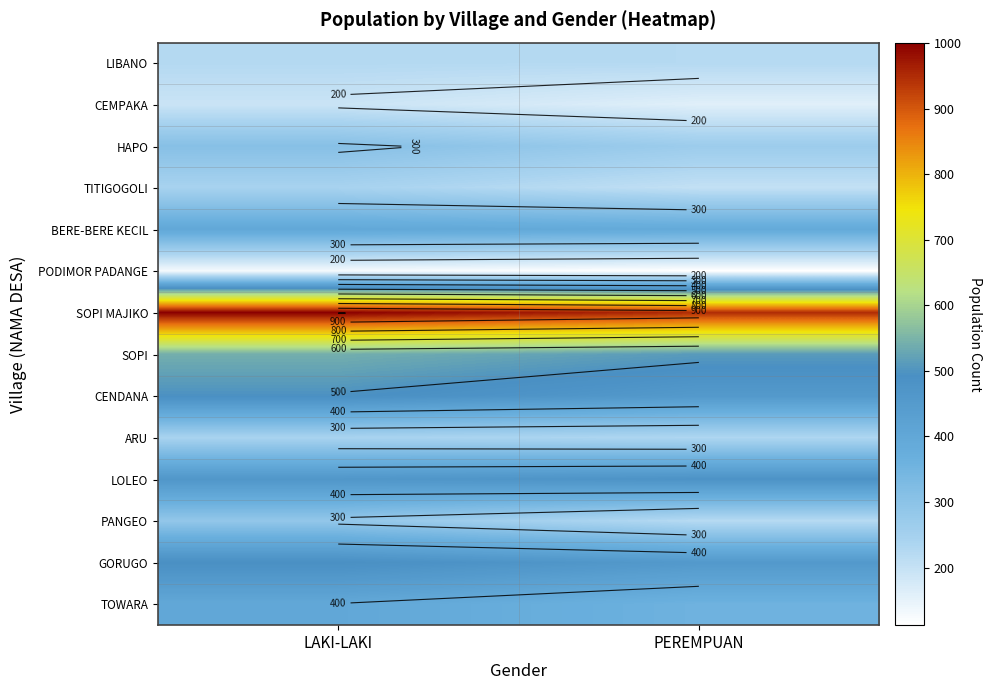

Is the value of LOLEO at PEREMPUAN greater than the value of SOPI at LAKI-LAKI?

No